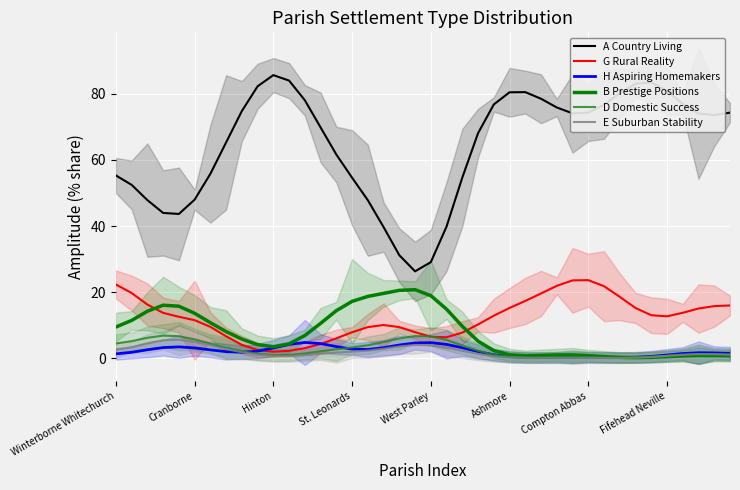

What value does the H Aspiring Homemakers series have at 29?

0.3